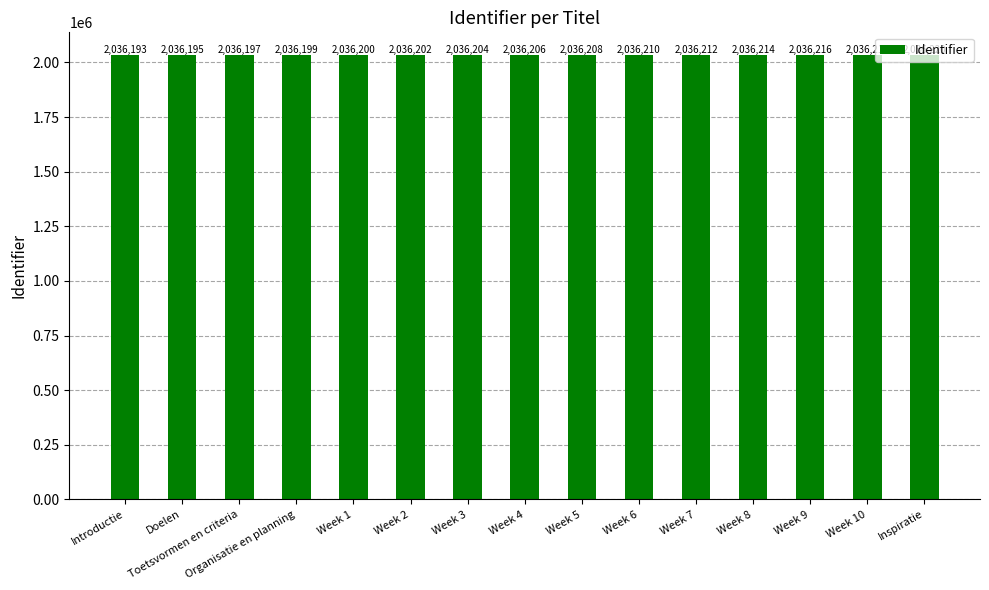

Which category has the highest value across all series?

Inspiratie